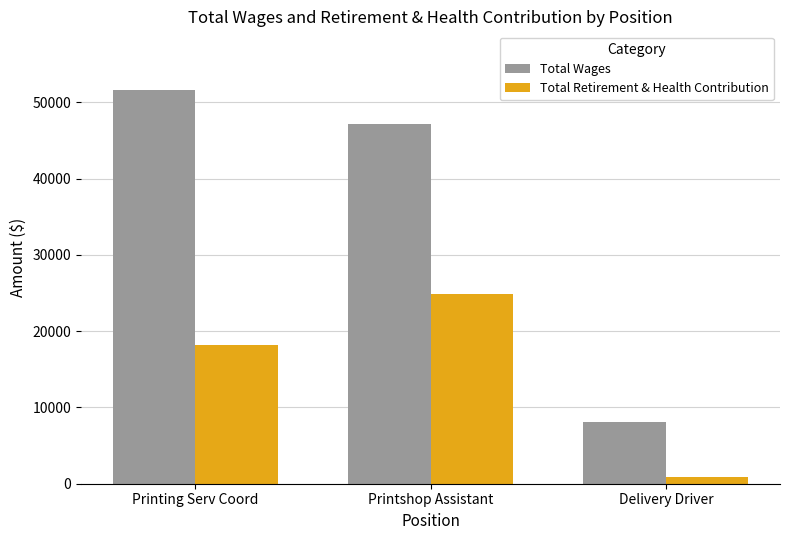

At which category does the chart reach its peak across all series?

Printing Serv Coord